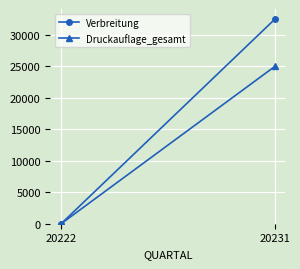

What are all the series names shown in the legend?

Verbreitung, Druckauflage_gesamt